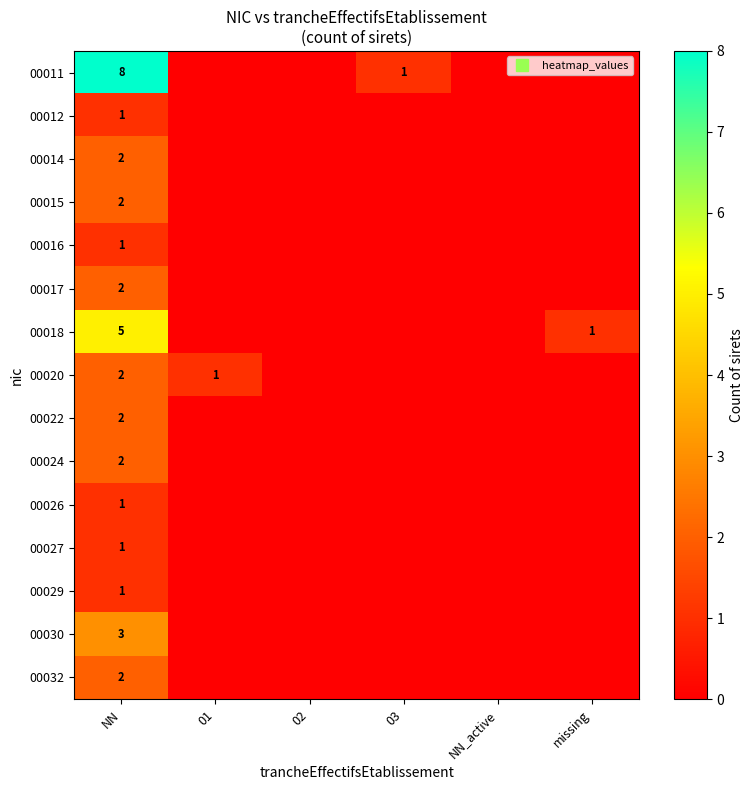

The value of 00024 at NN is 1. True or false?

False